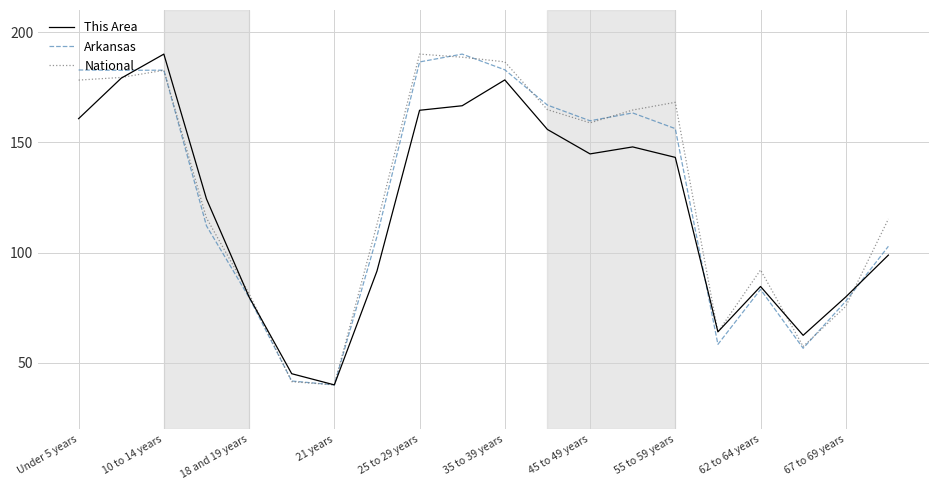

What is the maximum value for National?

190.0